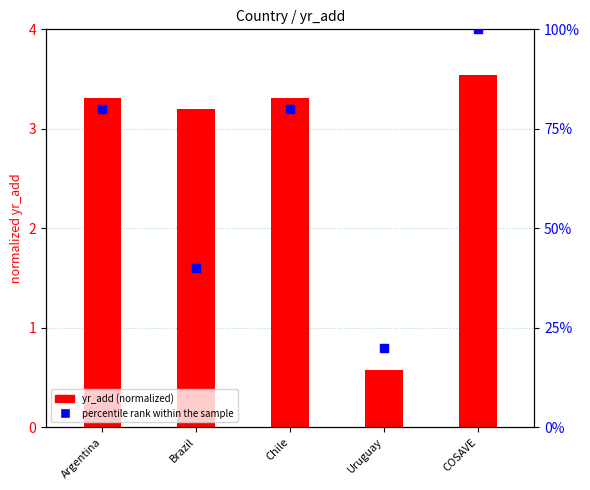

What is the total value across all series at COSAVE?

103.5